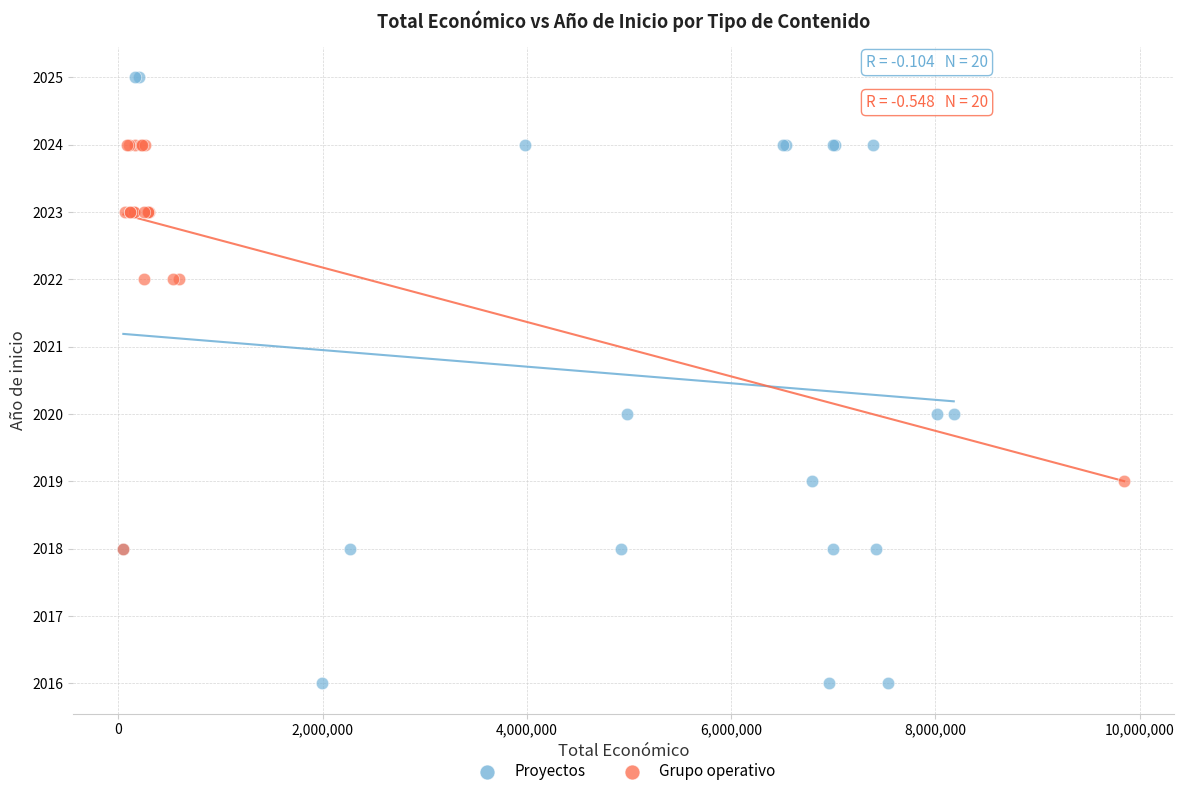

Which series reaches the minimum Y coordinate?

Proyectos